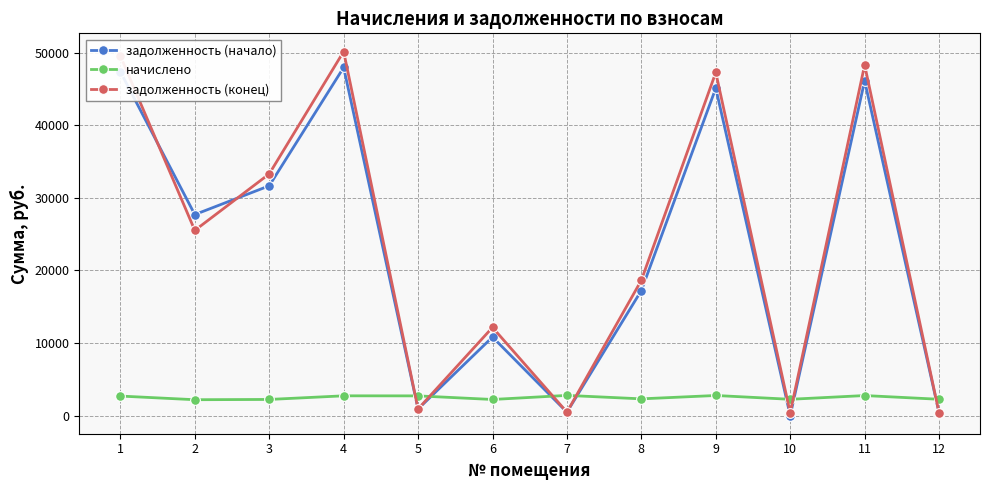

How many values in the начислено series exceed 2682?

6